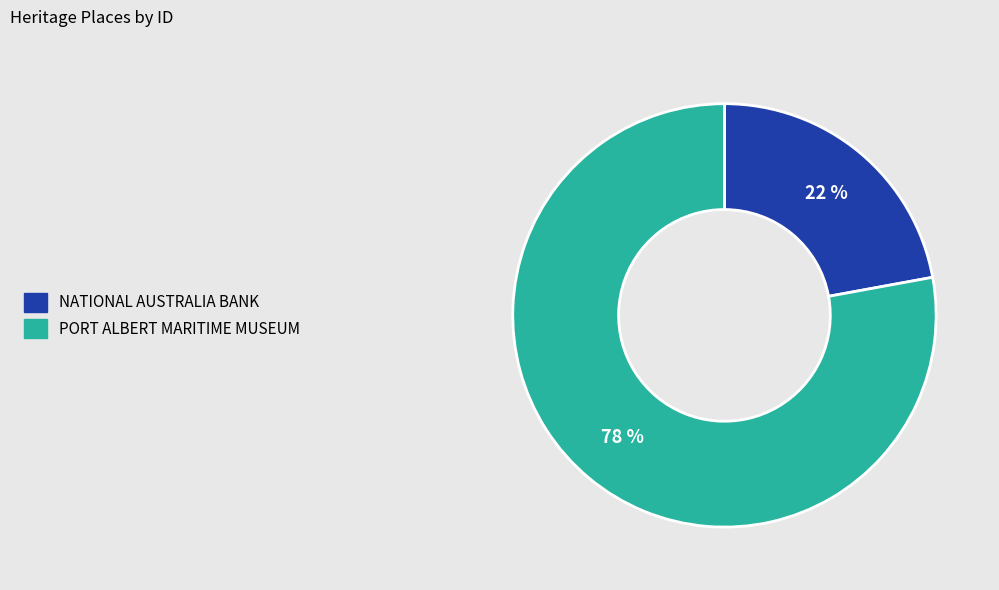

Is it true that PORT ALBERT MARITIME MUSEUM is 78% of the pie?

True